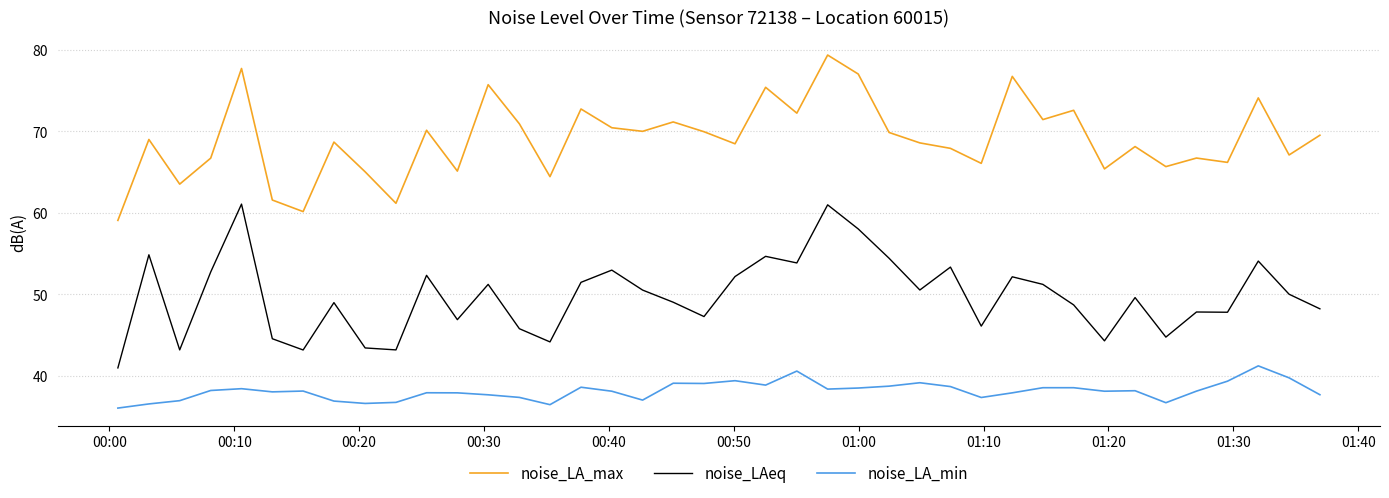

What is the difference between the maximum and minimum values in the noise_LAeq series?

20.1